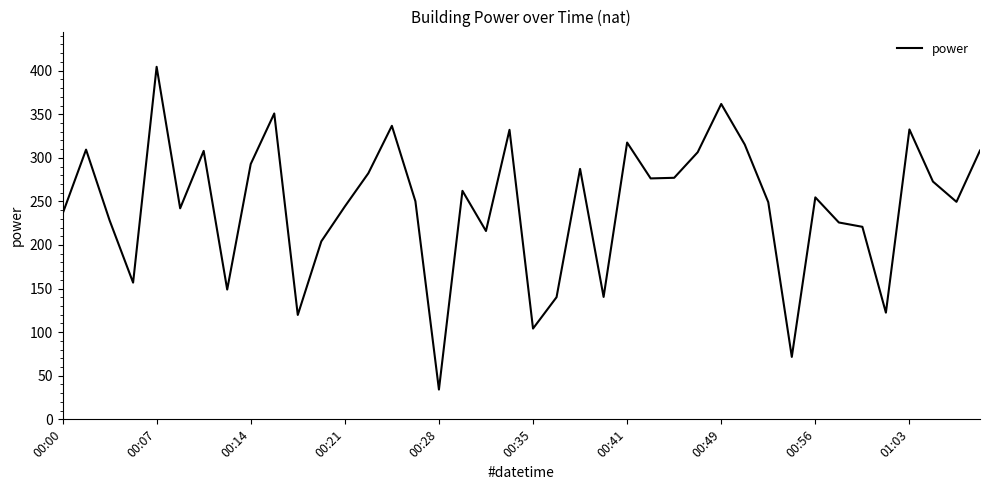

What is the difference between the maximum and minimum values?

370.2